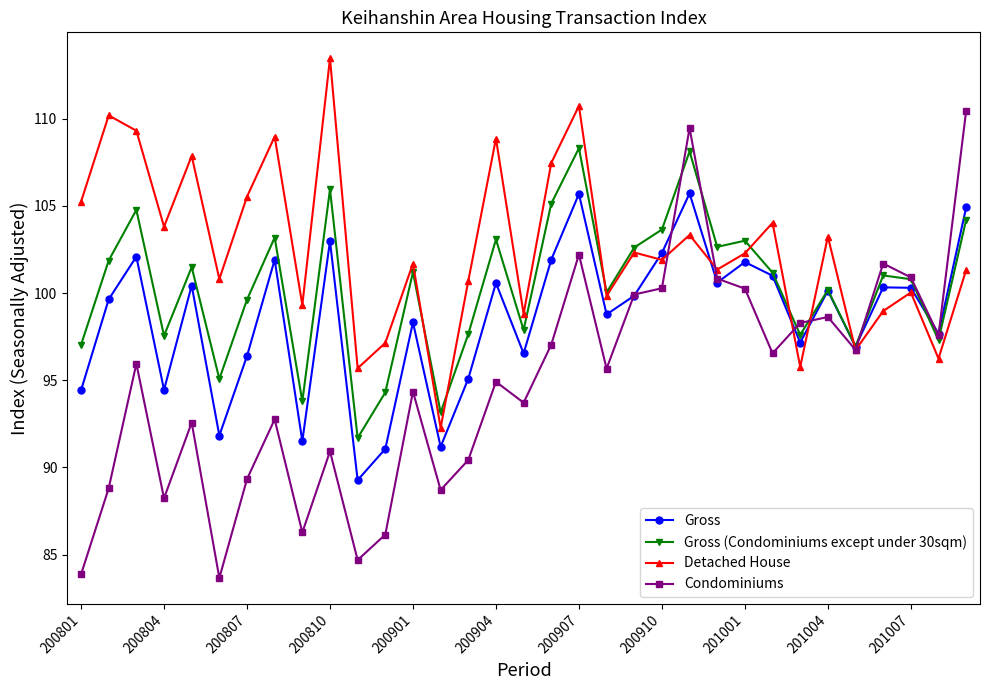

How many interior local peaks does the Condominiums series have?

10